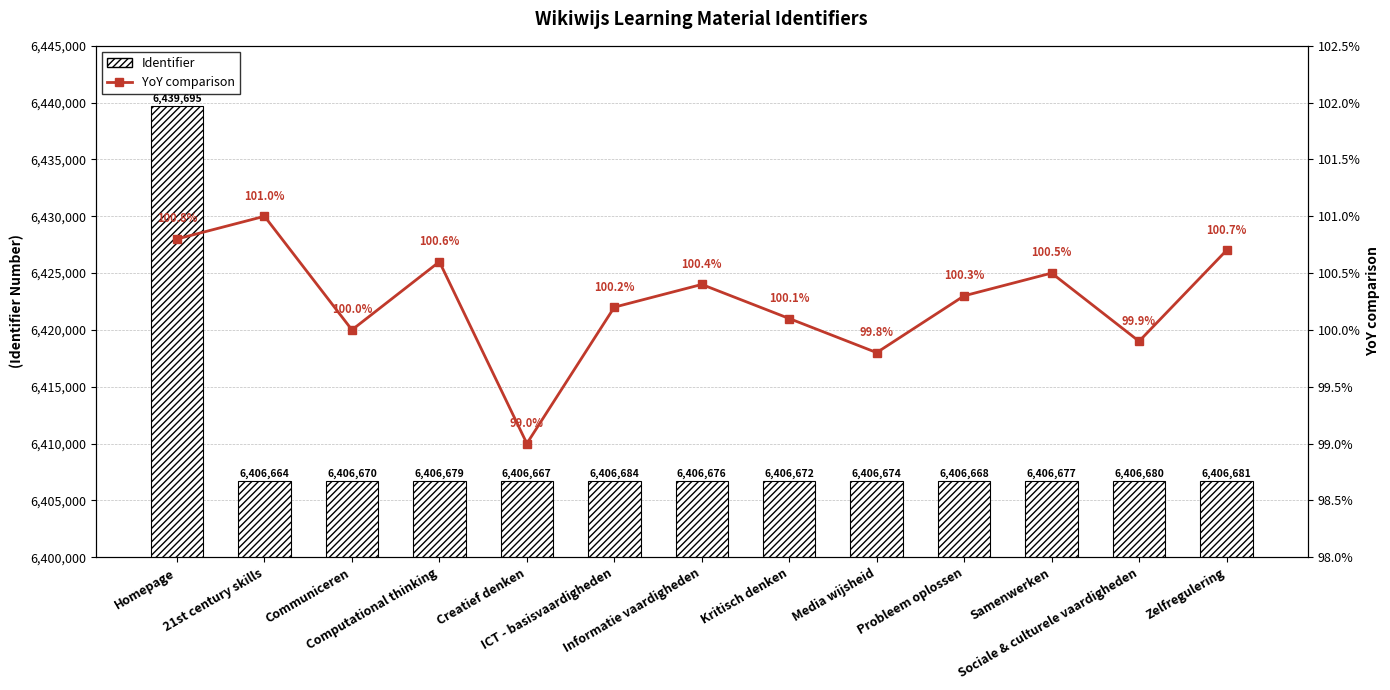

How many values in the YoY comparison series exceed 100?

9